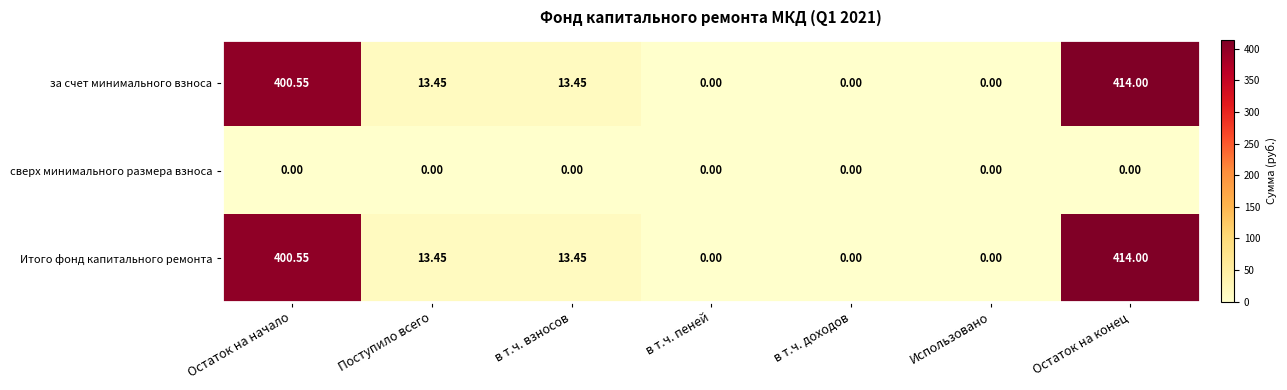

Which category has the highest value in the Итого фонд капитального ремонта series?

Остаток на конец